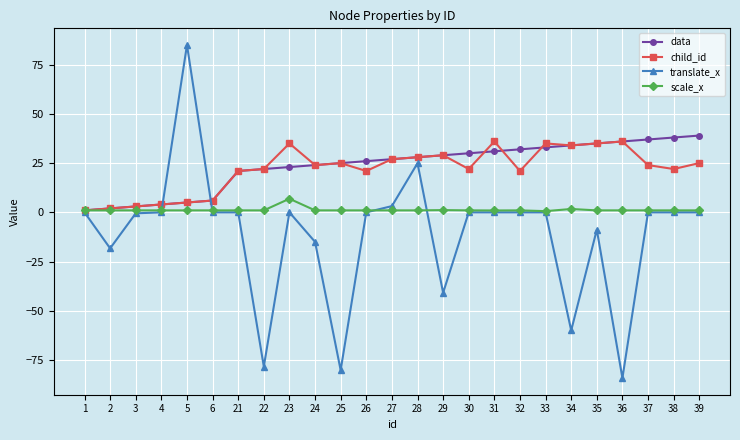

Which series has the widest spread of values?

translate_x